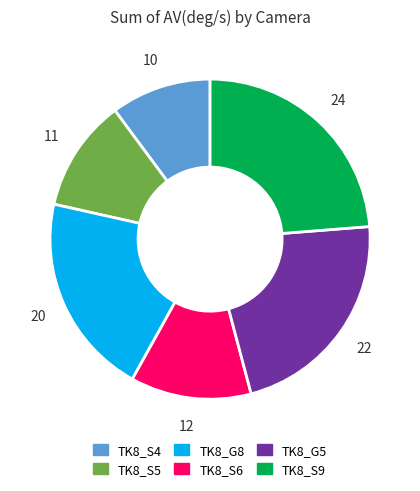

Do TK8_S4 and TK8_S9 together represent more than half of the pie?

No